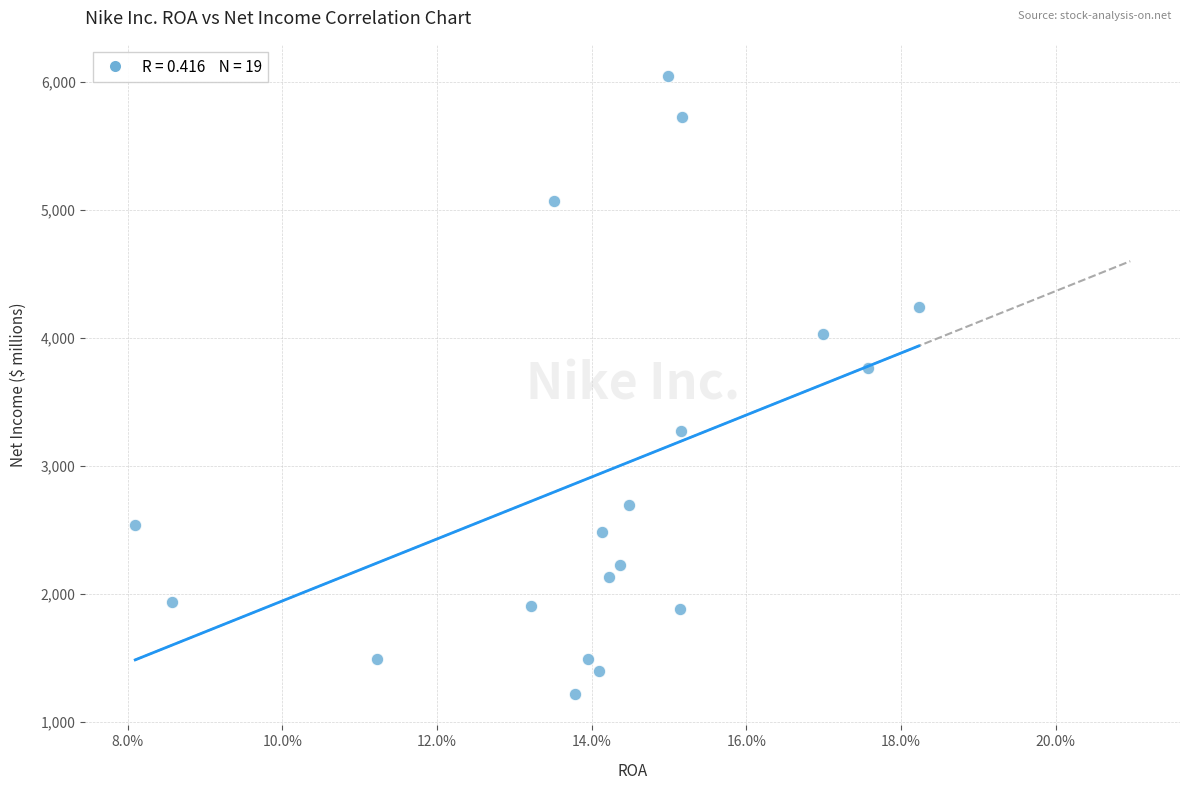

What Y value in the scatter plot is closest to 3629?

3760